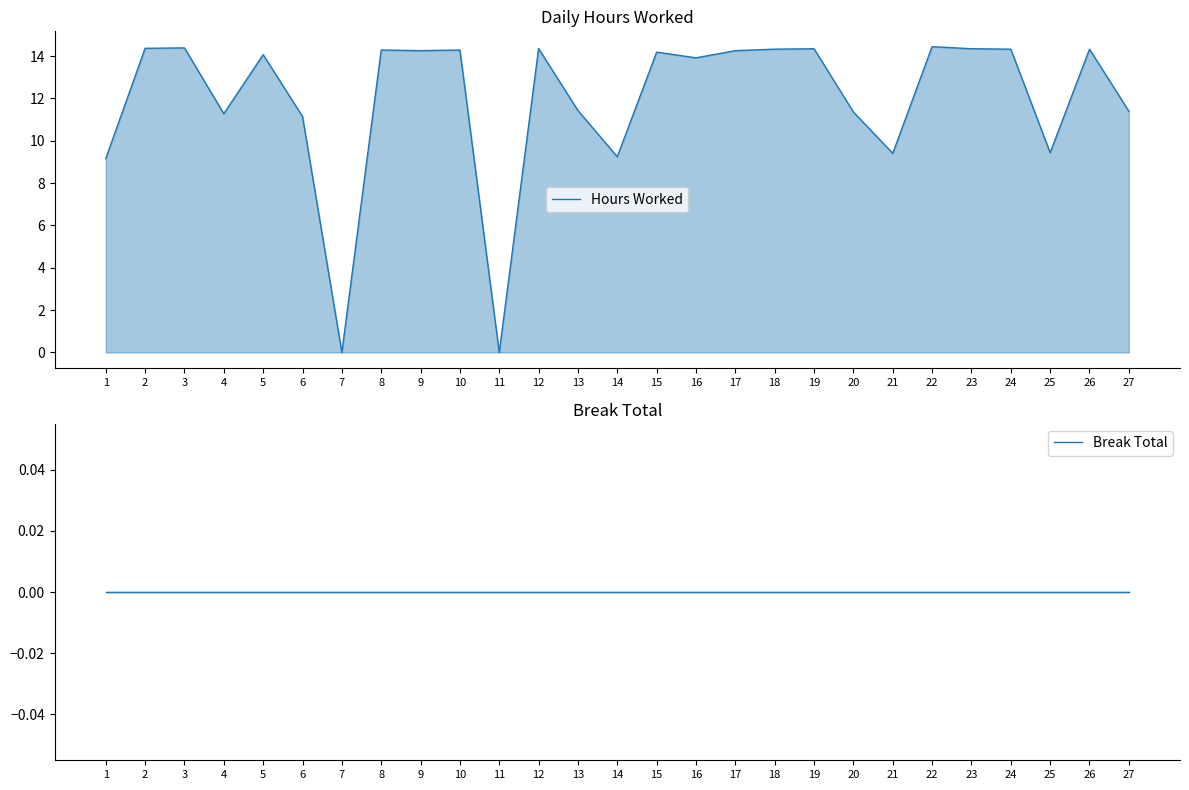

What is the difference between the highest and lowest values at 25?

9.4